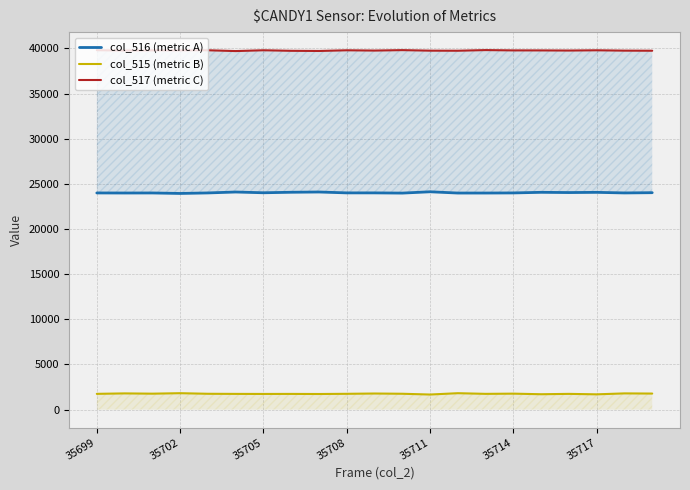

True or false: col_516 (metric A) and col_517 (metric C) intersect in this chart.

False